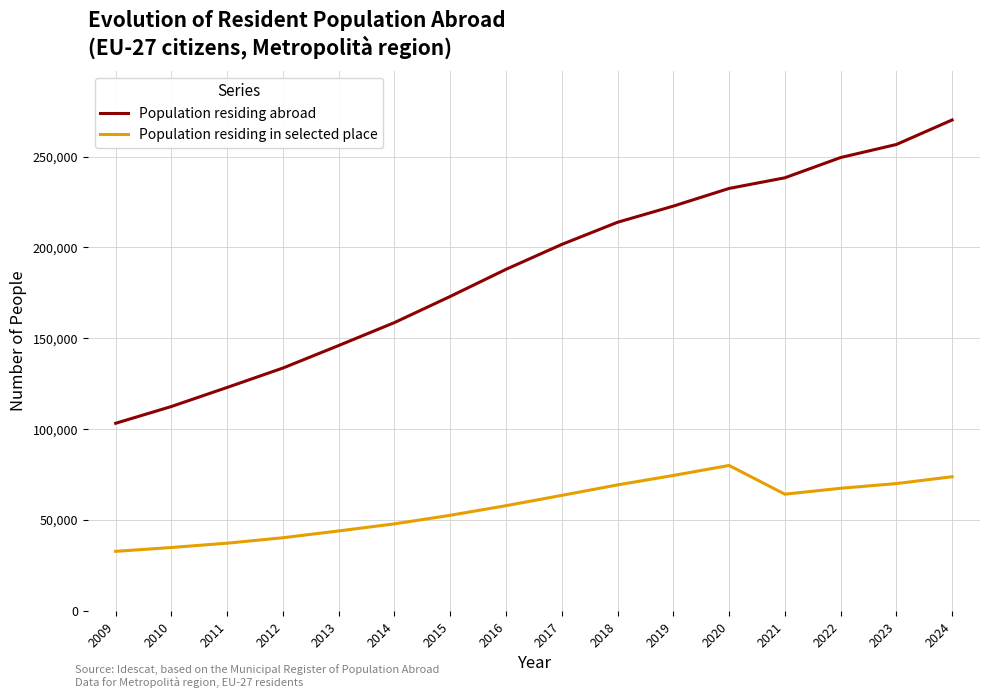

What is the maximum value shown in the chart?

270124